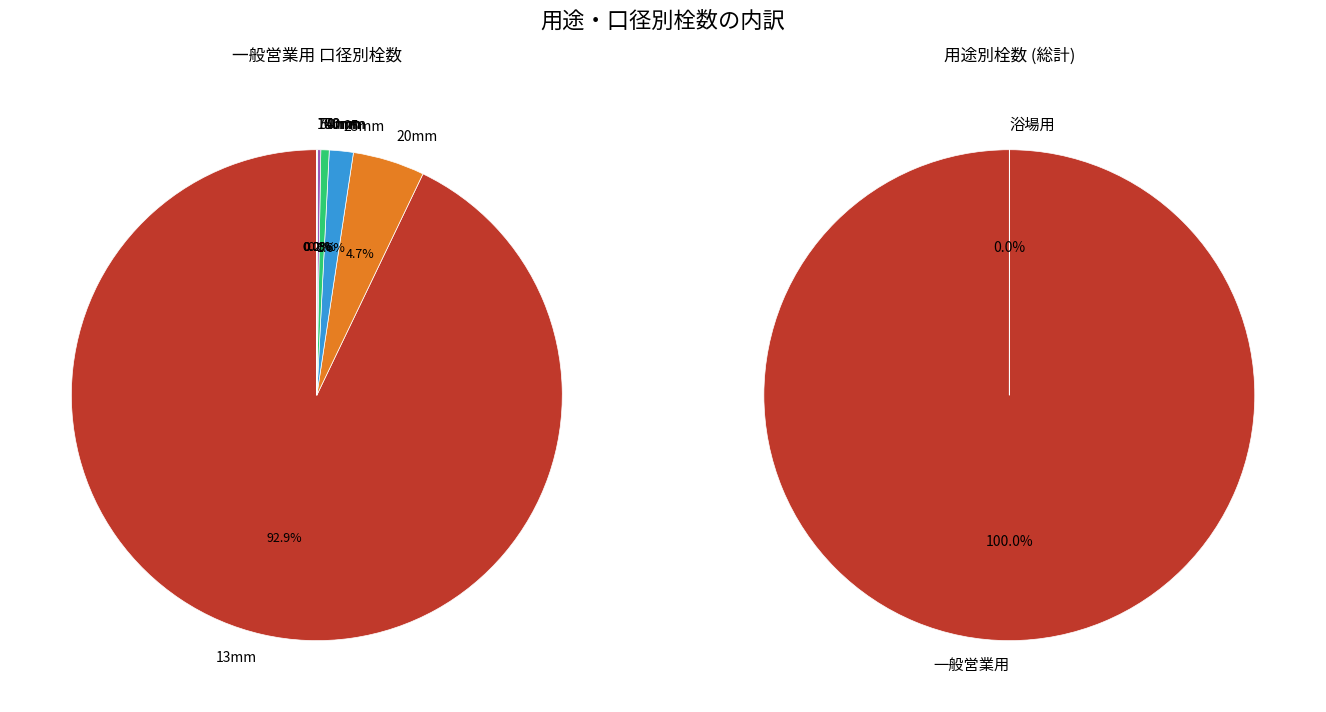

Approximately how many times larger is the value at 25mm compared to 浴場用?

348.0